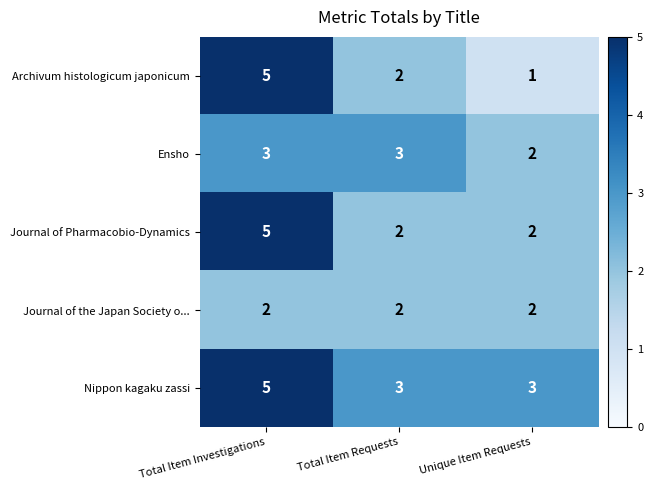

What is the maximum value shown in the chart?

5